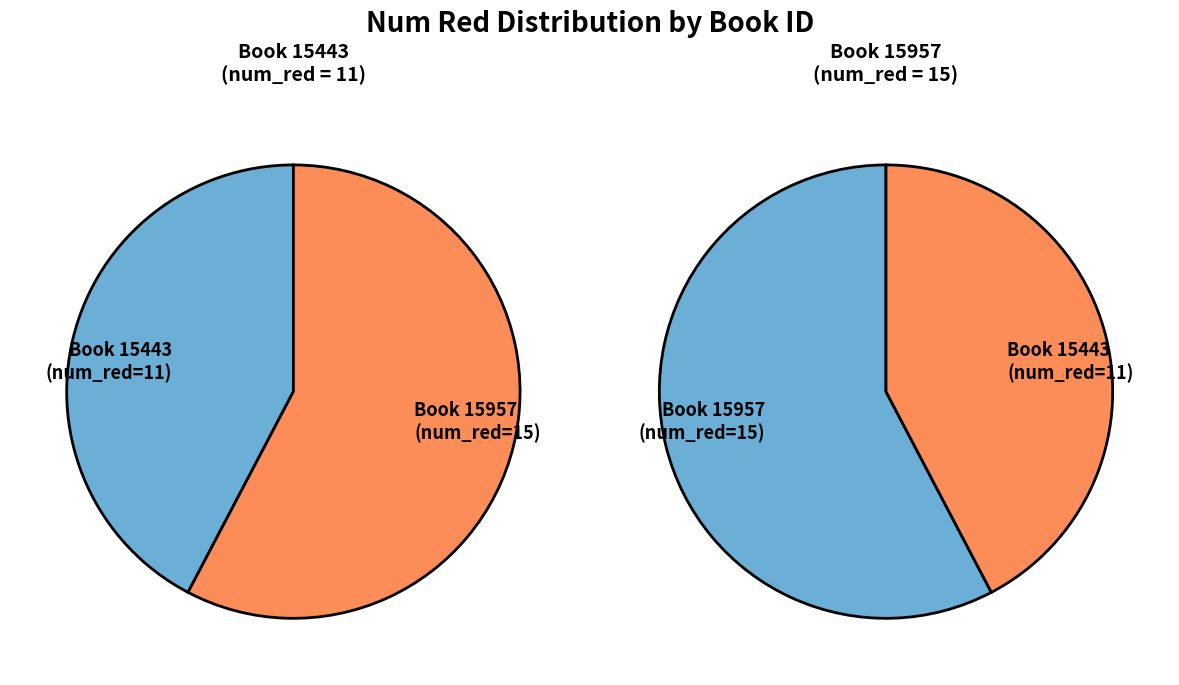

To the nearest percent, what percentage of the pie is 15957?

58%